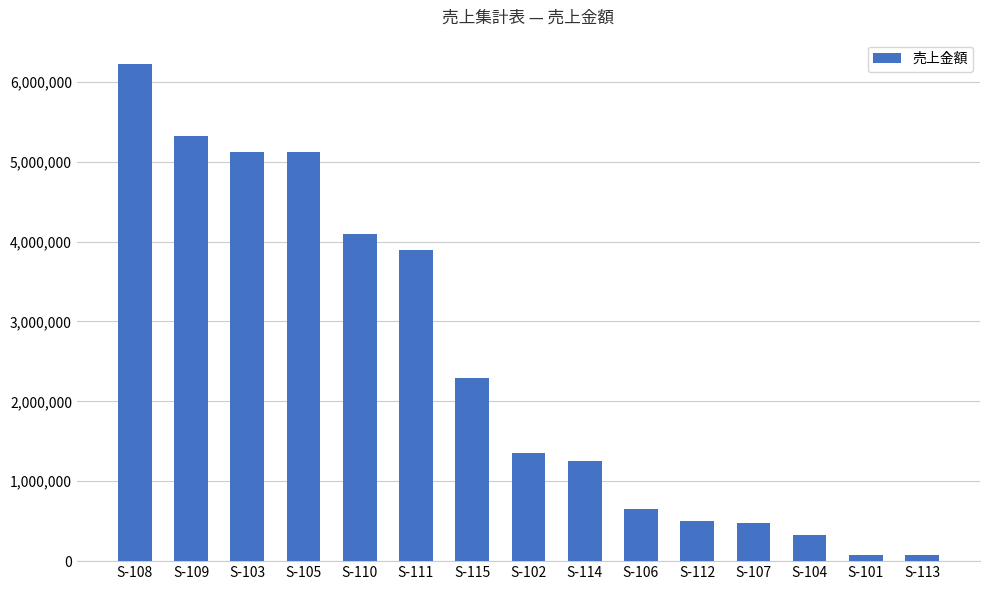

Which has a higher value, S-102 or S-105?

S-105